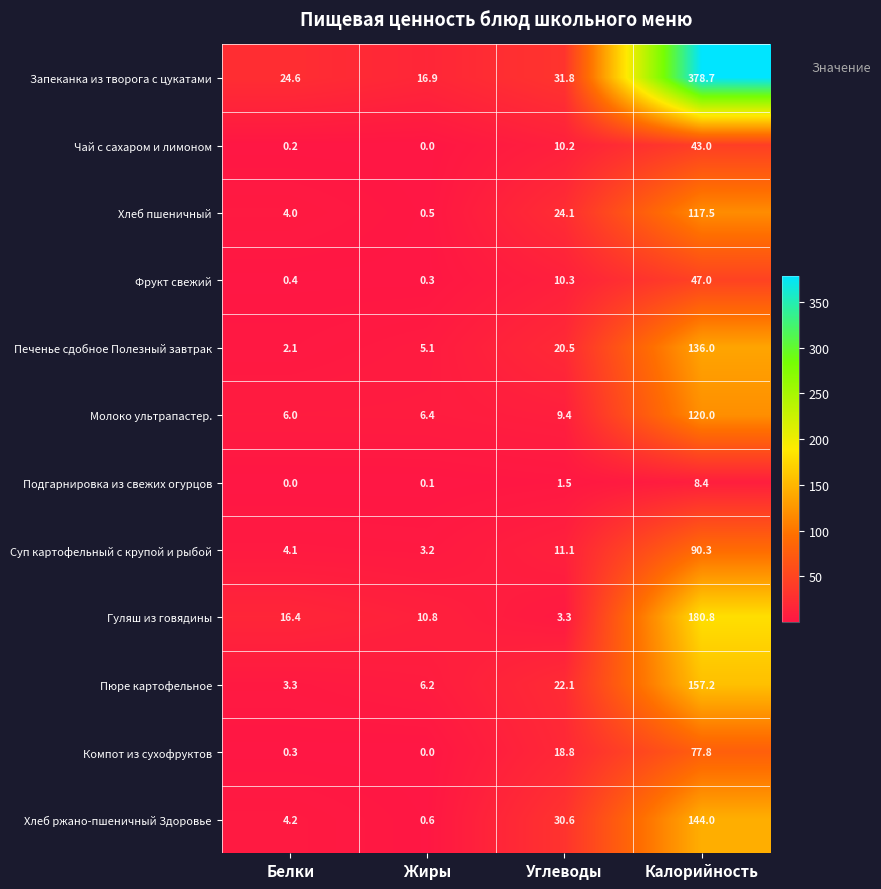

At which label does Хлеб ржано-пшеничный Здоровье first exceed 30?

Углеводы